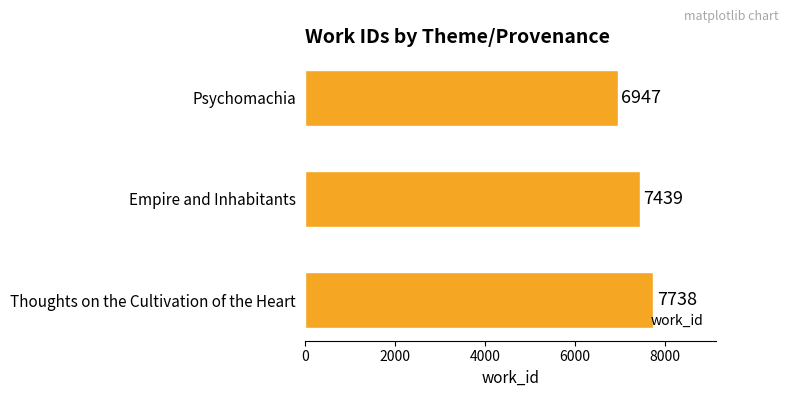

How many values are between 6947 and 7738?

3